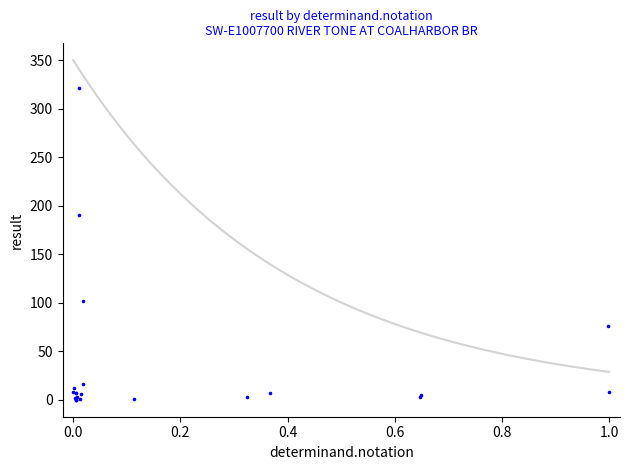

What Y value in the scatter plot is closest to 160?

190.0